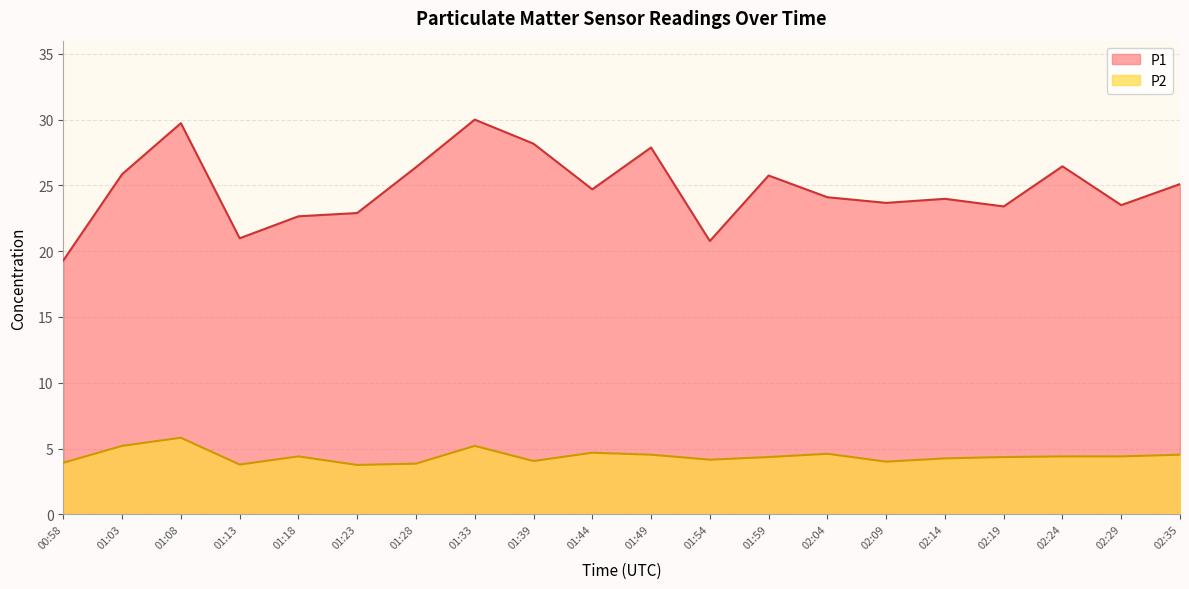

What is the total value across all series at 01:59?

30.1